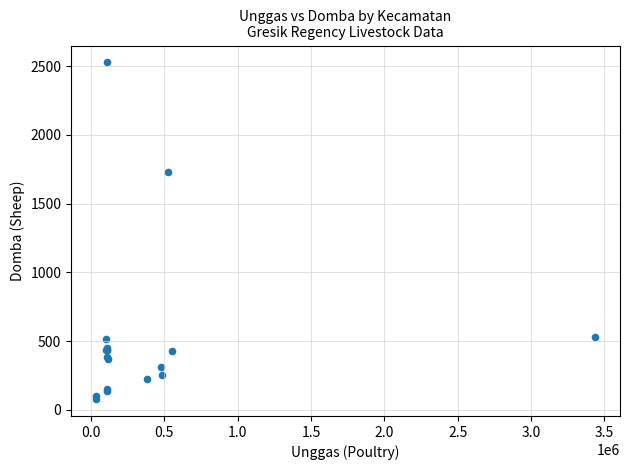

What Y value in the scatter plot is closest to 1303?

1728